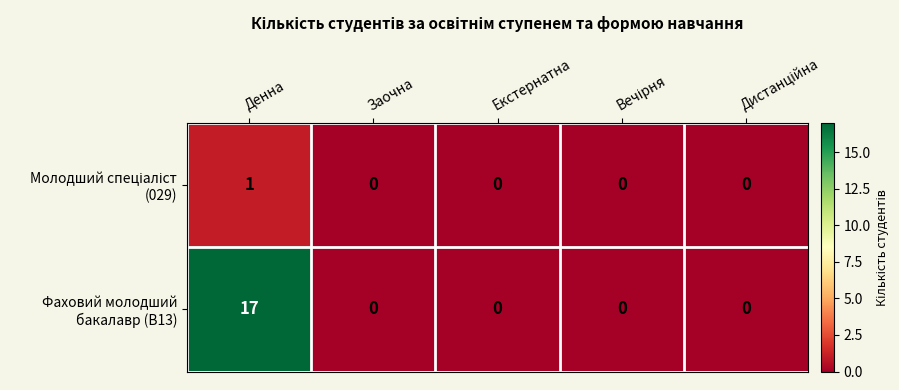

How many categories are shown in the chart?

5